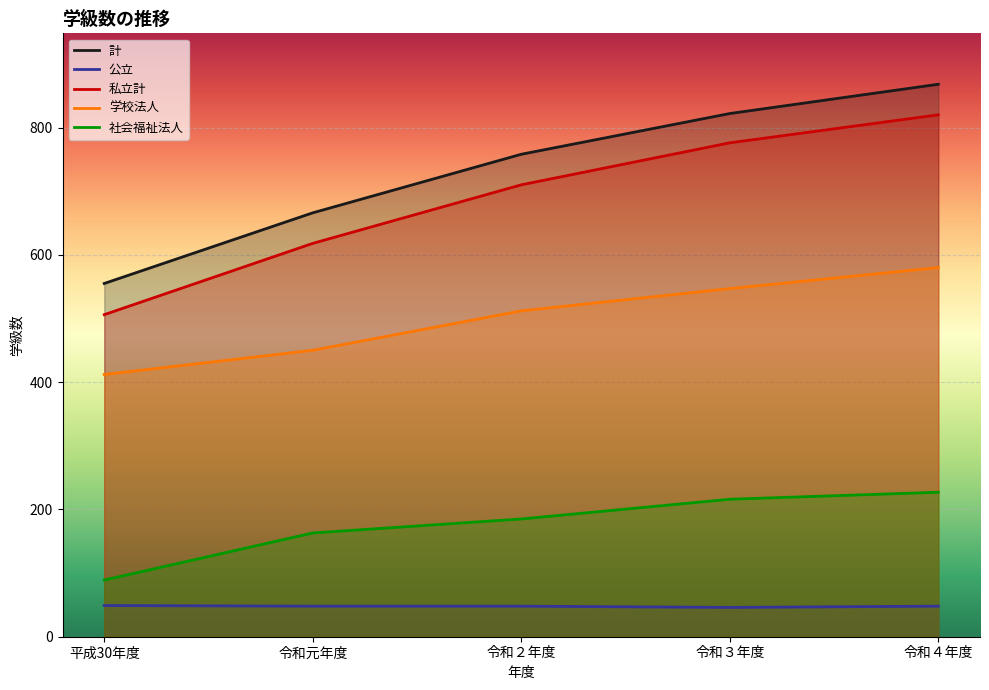

The 計 series shows 729 at 平成30年度. True or false?

False